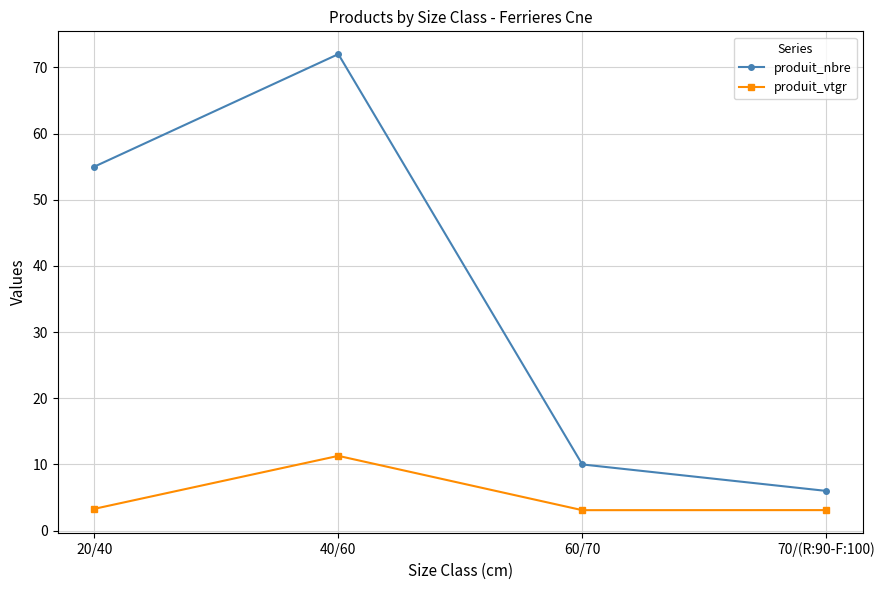

At how many categories does at least one series exceed 20?

2